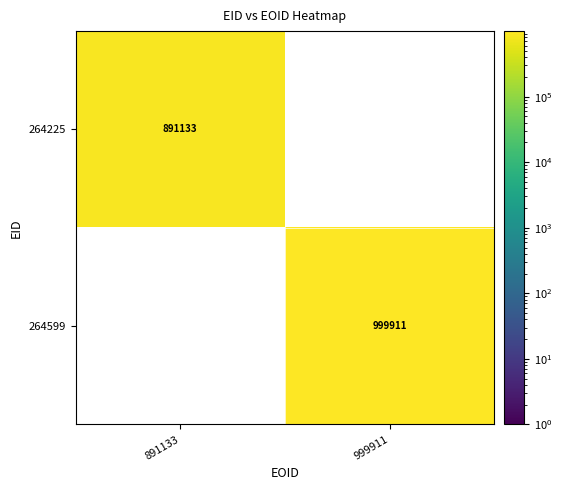

How many distinct data groups are displayed?

2